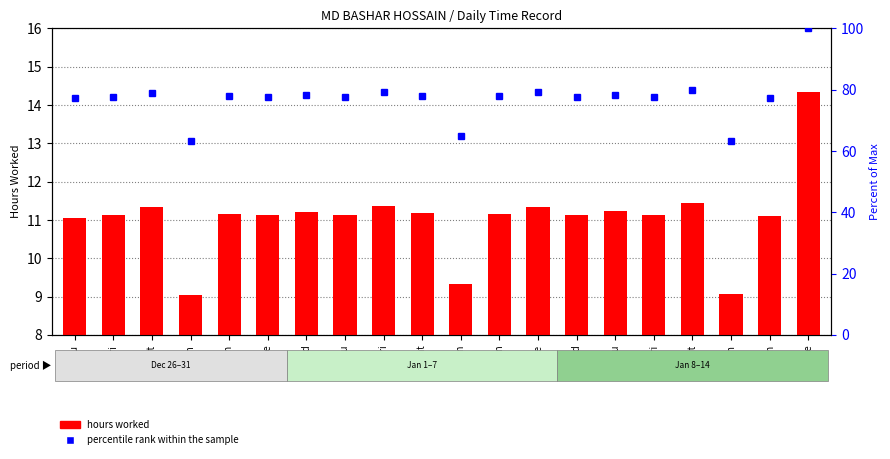

Which has a higher value, 26-Thu or 6-Mon?

6-Mon